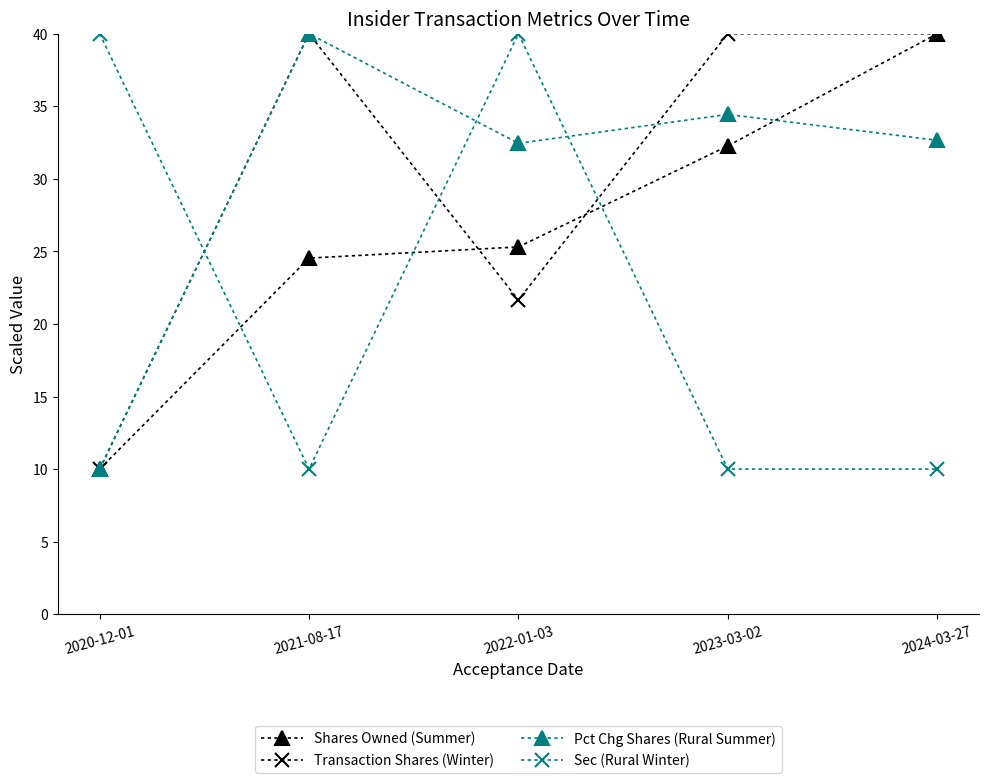

How many values in the Pct Chg Shares (Rural Summer) series exceed 32?

4